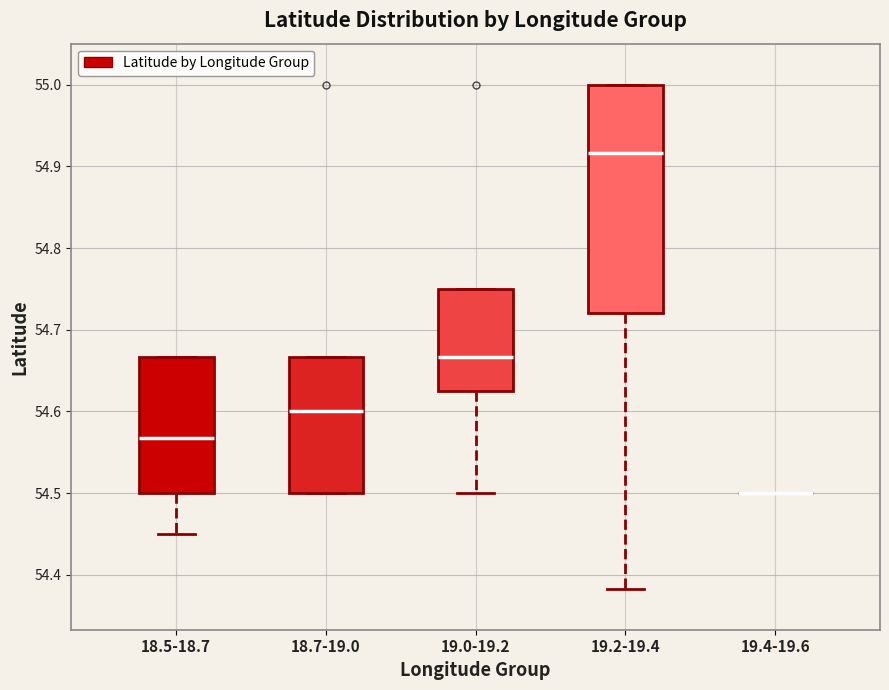

Reading left to right, transcribe this box plot: for each box, give where its median line is, the range the box spans, and where its two whiskers end, as read against the y-axis. The values are not printed on the chart, so give them approximately, as read against the axis.

18.5-18.7: median 54.57, box 54.50 to 54.67, whiskers 54.45 to 54.67
18.7-19.0: median 54.60, box 54.50 to 54.67, whiskers 54.50 to 54.67
19.0-19.2: median 54.67, box 54.63 to 54.75, whiskers 54.50 to 54.75
19.2-19.4: median 54.92, box 54.72 to 55.00, whiskers 54.38 to 55.00
19.4-19.6: box collapsed to a line at 54.50, whiskers 54.50 to 54.50